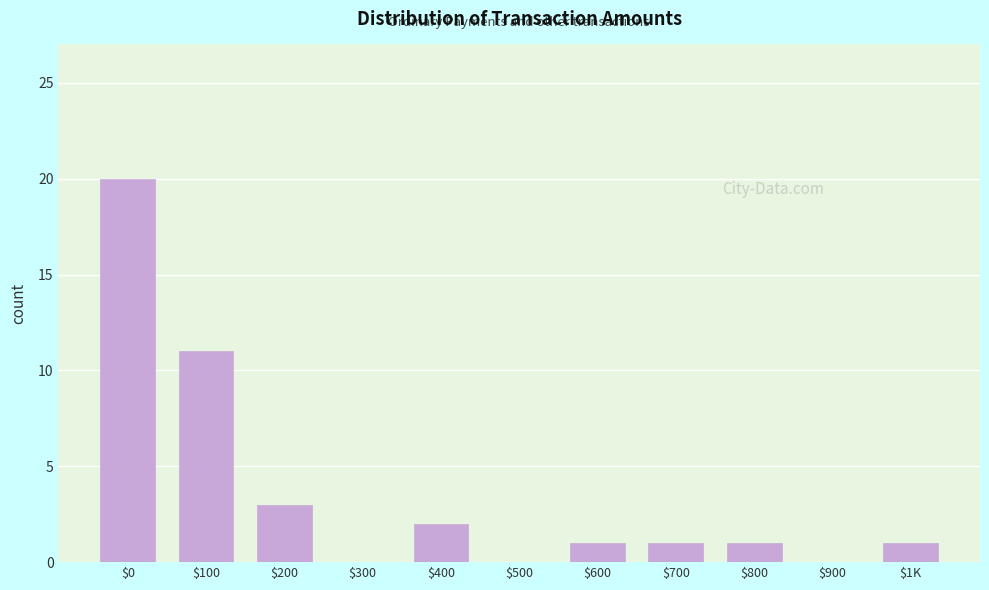

What is the maximum value shown in the chart?

20